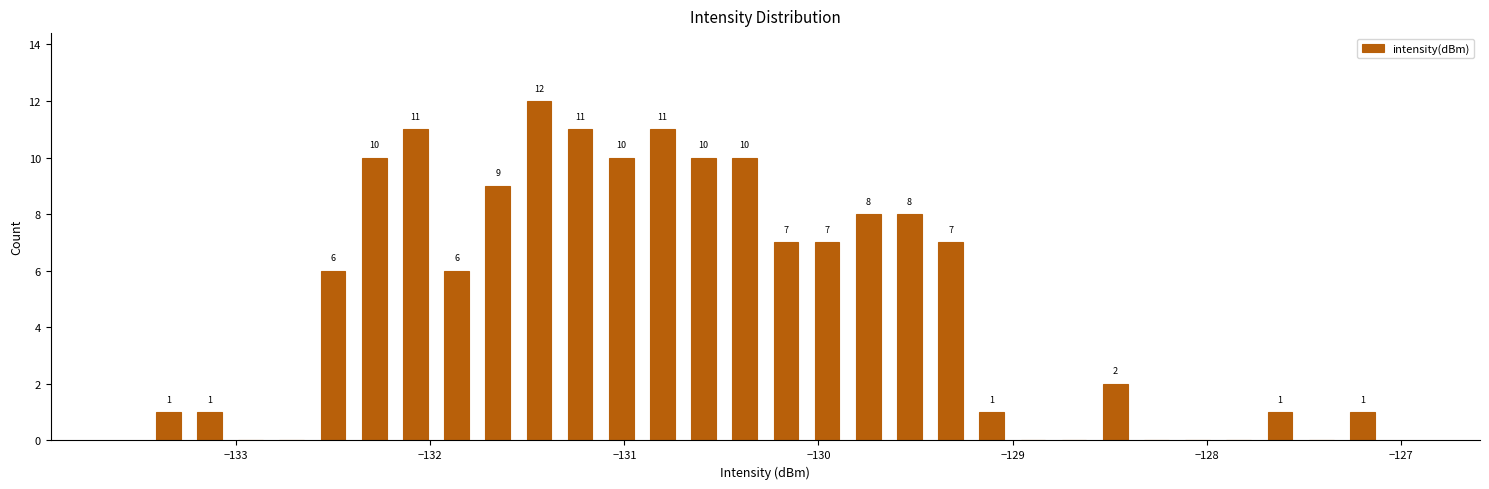

Around what value on the x-axis is the tallest bar? Give the approximate position of its centre, as read against the axis.

-131.4